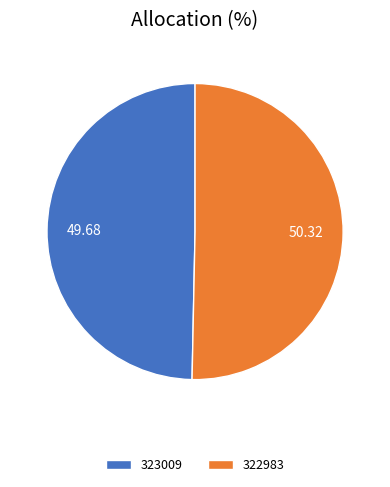

Is the sum of 322983 and 323009 greater than half?

Yes